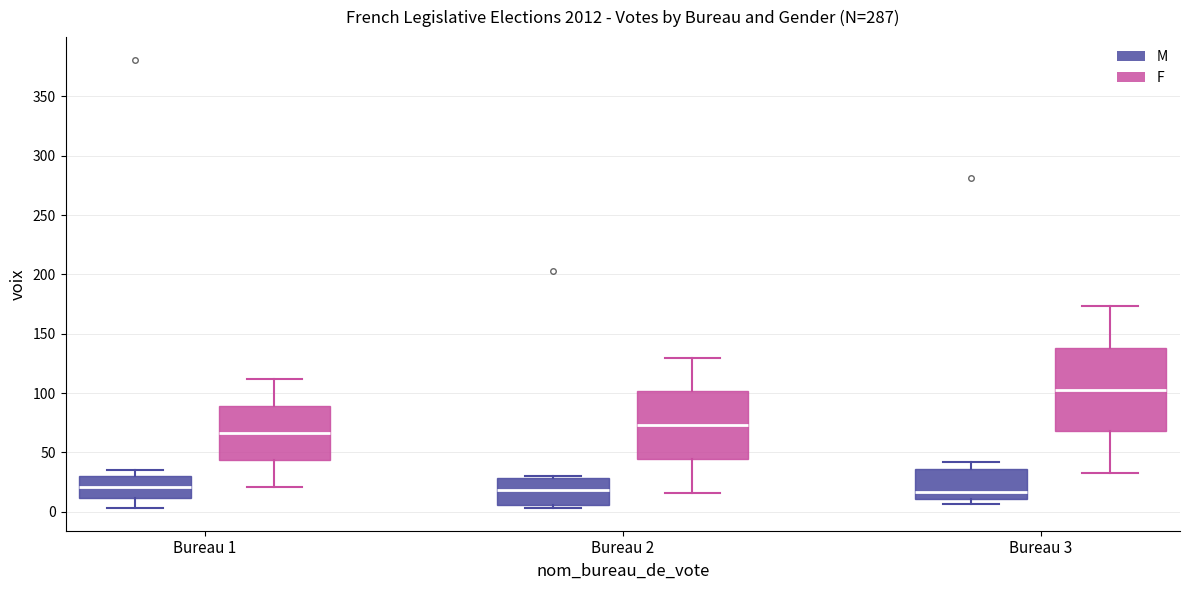

Reading left to right, transcribe this box plot: for each box, give where its median line is, the range the box spans, and where its two whiskers end, as read against the y-axis. The values are not printed on the chart, so give them approximately, as read against the axis.

Bureau 1 (M): median 20, box 10 to 30, whiskers 5 to 35
Bureau 1 (F): median 65, box 45 to 90, whiskers 20 to 110
Bureau 2 (M): median 20, box 5 to 30, whiskers 5 (just below the box's lower edge) to 30
Bureau 2 (F): median 75, box 45 to 100, whiskers 15 to 130
Bureau 3 (M): median 15, box 10 to 35, whiskers 5 to 40
Bureau 3 (F): median 105, box 70 to 140, whiskers 35 to 175